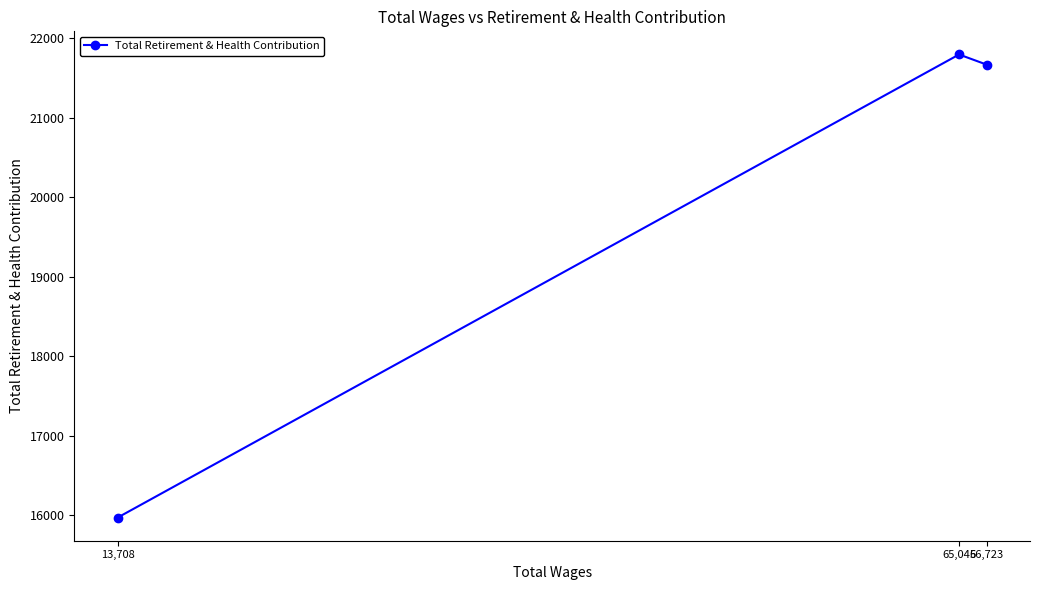

Is it true that the value at 65,045 is 21796?

True